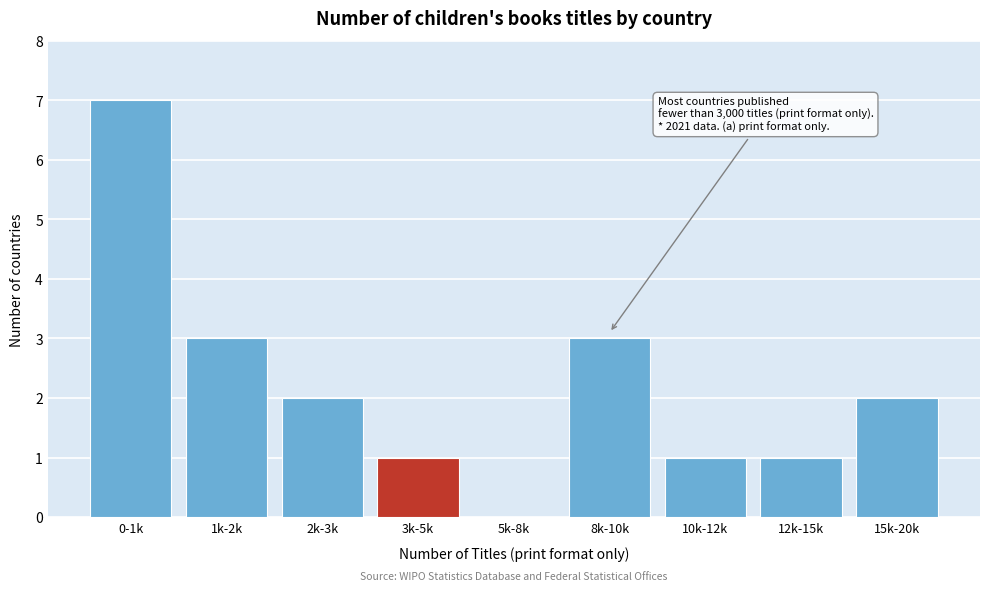

Reading right to left, what are all the values shown in this chart?

15k-20k=2	12k-15k=1	10k-12k=1	8k-10k=3	5k-8k=0	3k-5k=1	2k-3k=2	1k-2k=3	0-1k=7